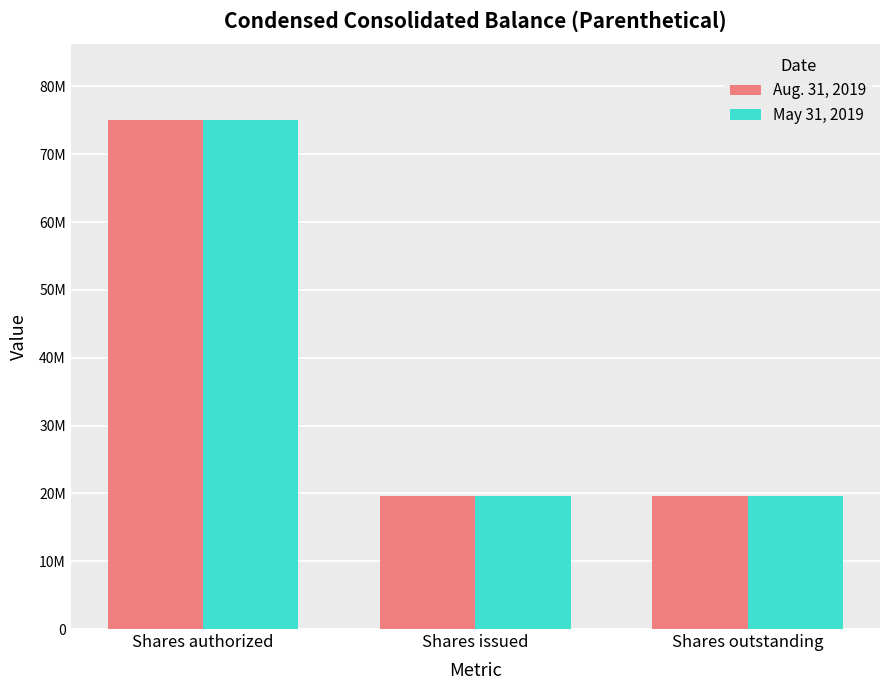

Reading right to left, list all the values displayed in this chart.

Aug. 31, 2019: 19667698	19667698	75000000
May 31, 2019: 19667698	19667698	75000000